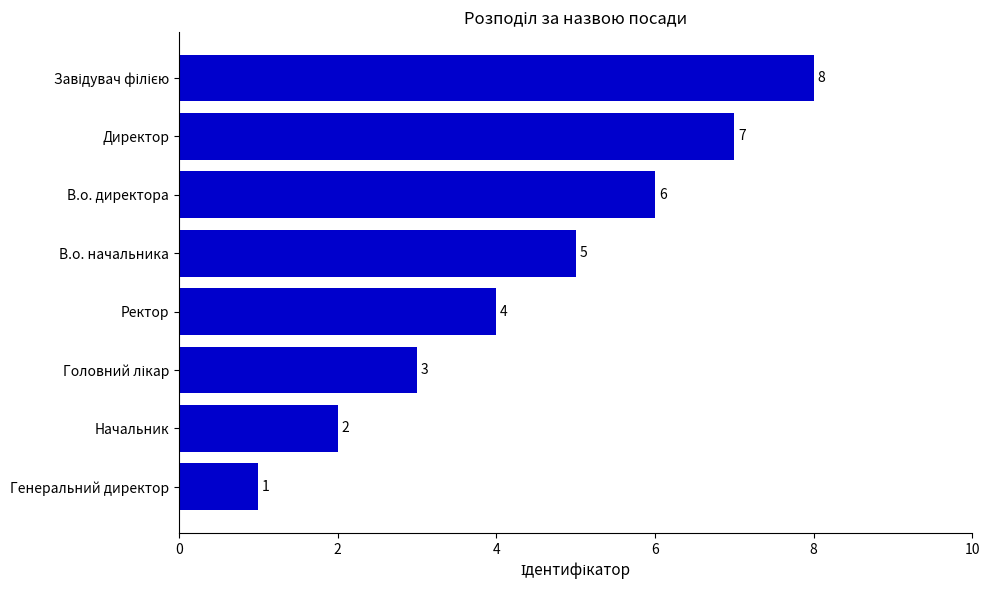

How many series are shown in this chart?

1